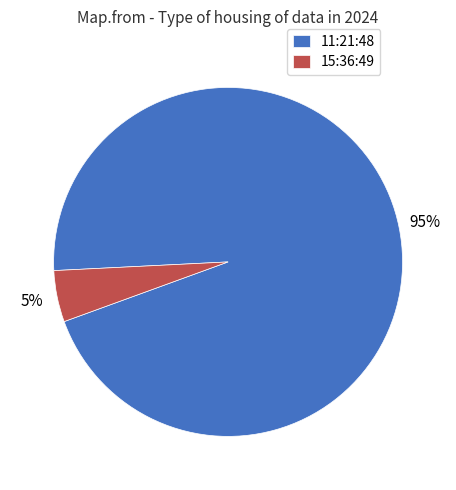

To the nearest percent, what is the combined percentage of 11:21:48 and 15:36:49?

100%